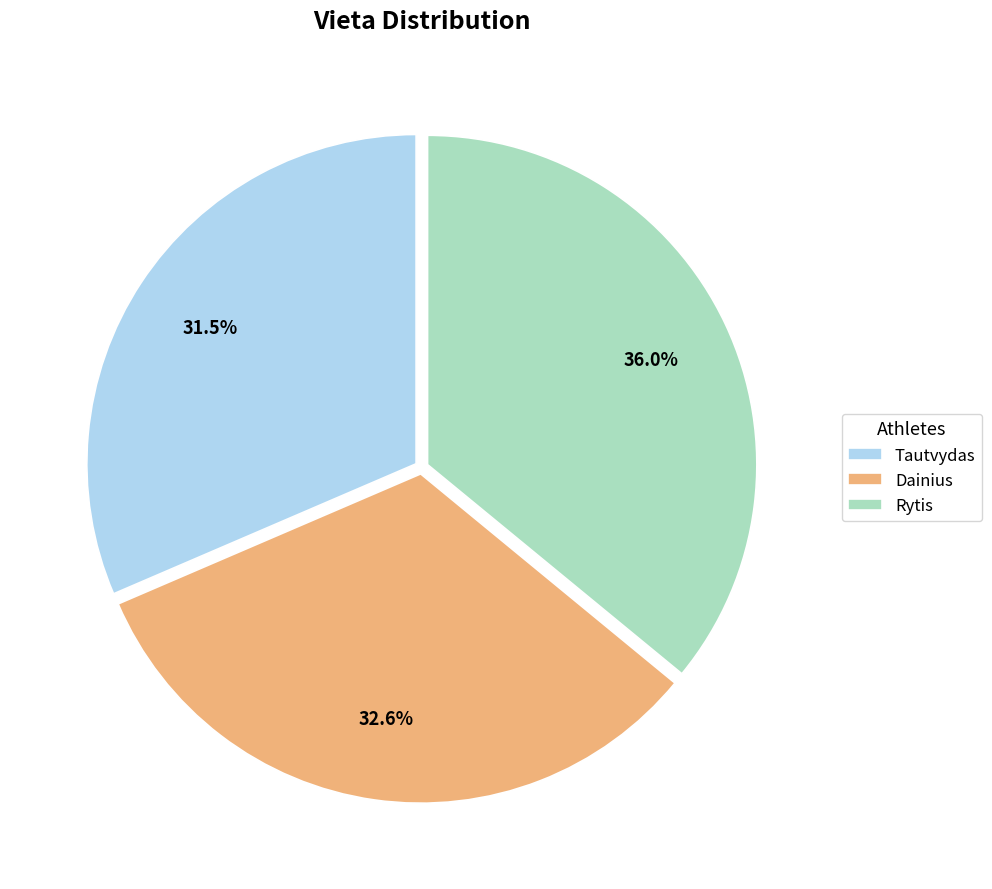

How many segments does this pie chart have?

3